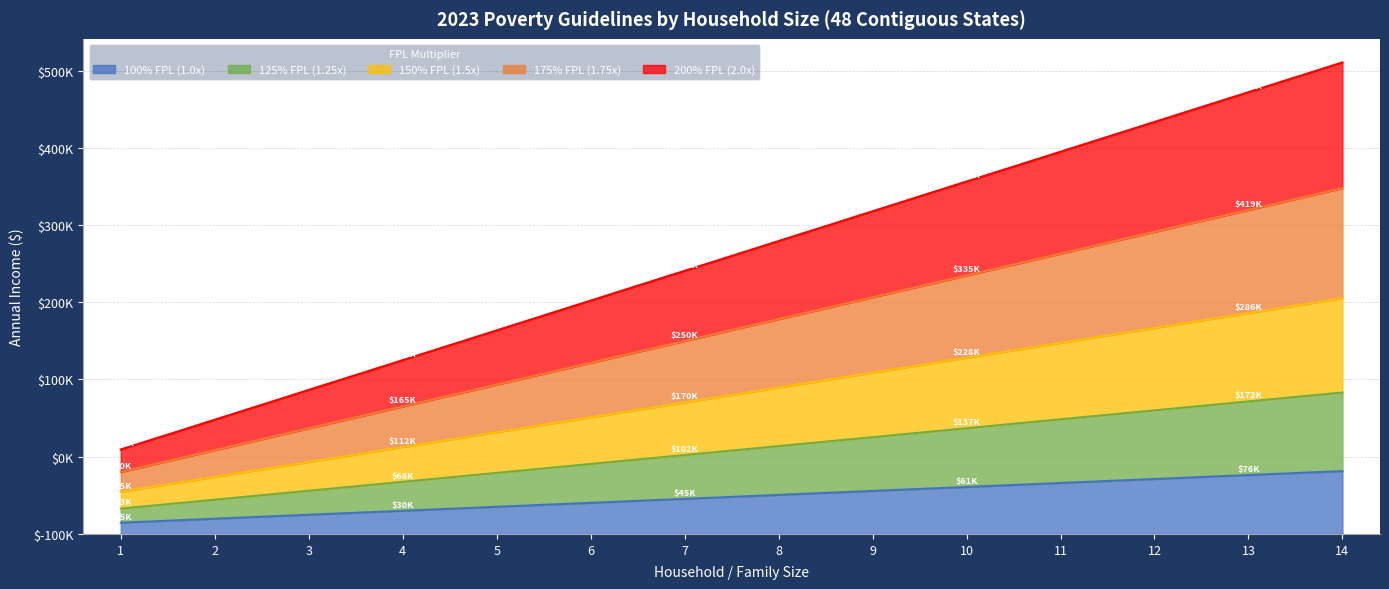

True or false: 150% FPL (1.5x) and 175% FPL (1.75x) intersect in this chart.

False